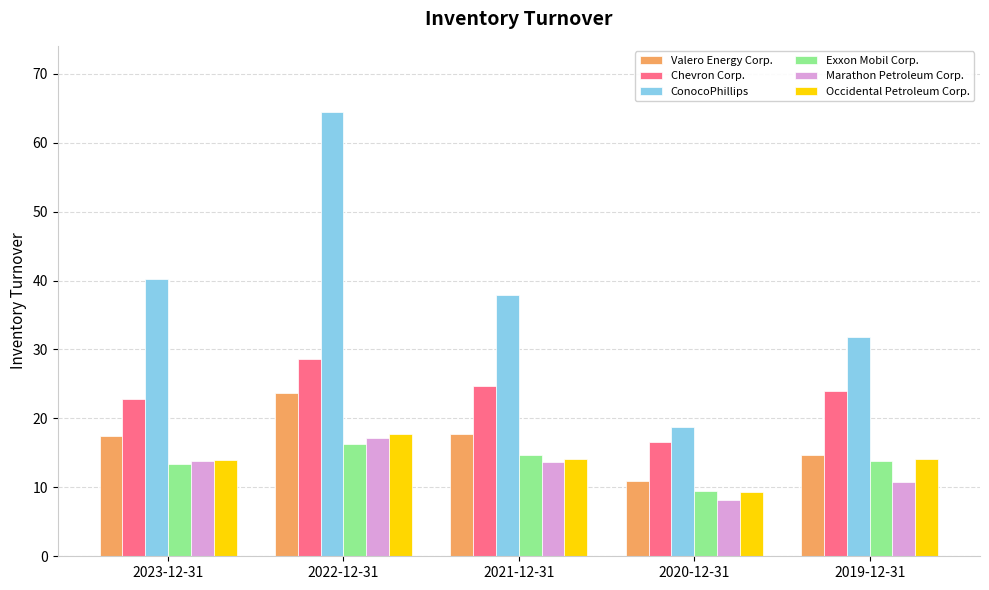

How many bars are there in total?

30